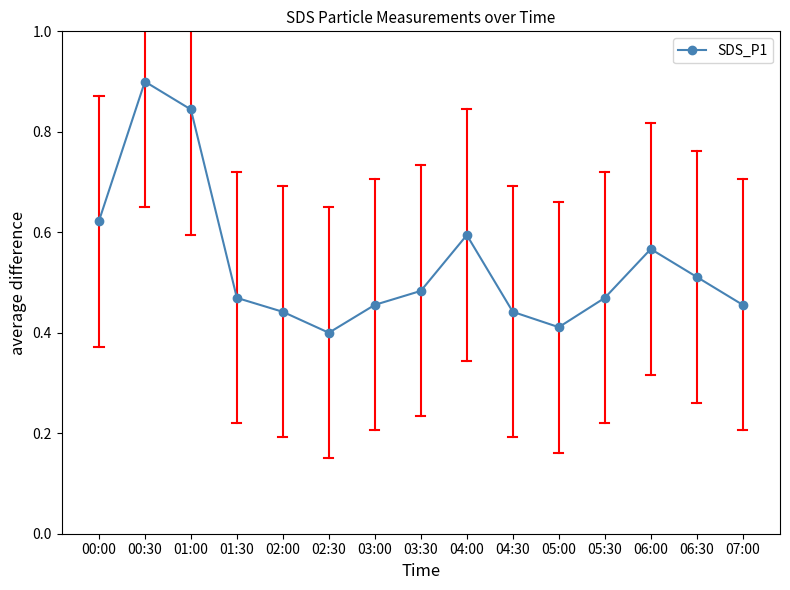

Which has a higher value, 00:00 or 06:00?

00:00